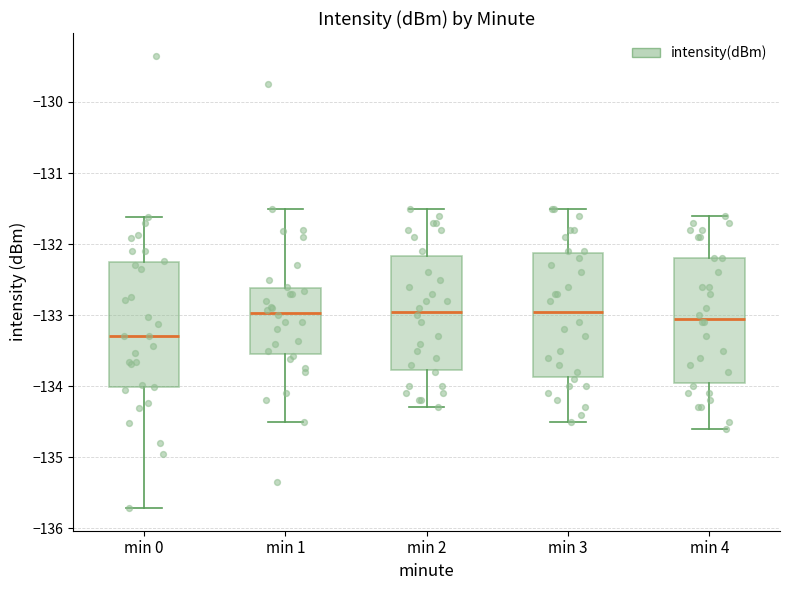

Which box's median line is the lowest?

min 0